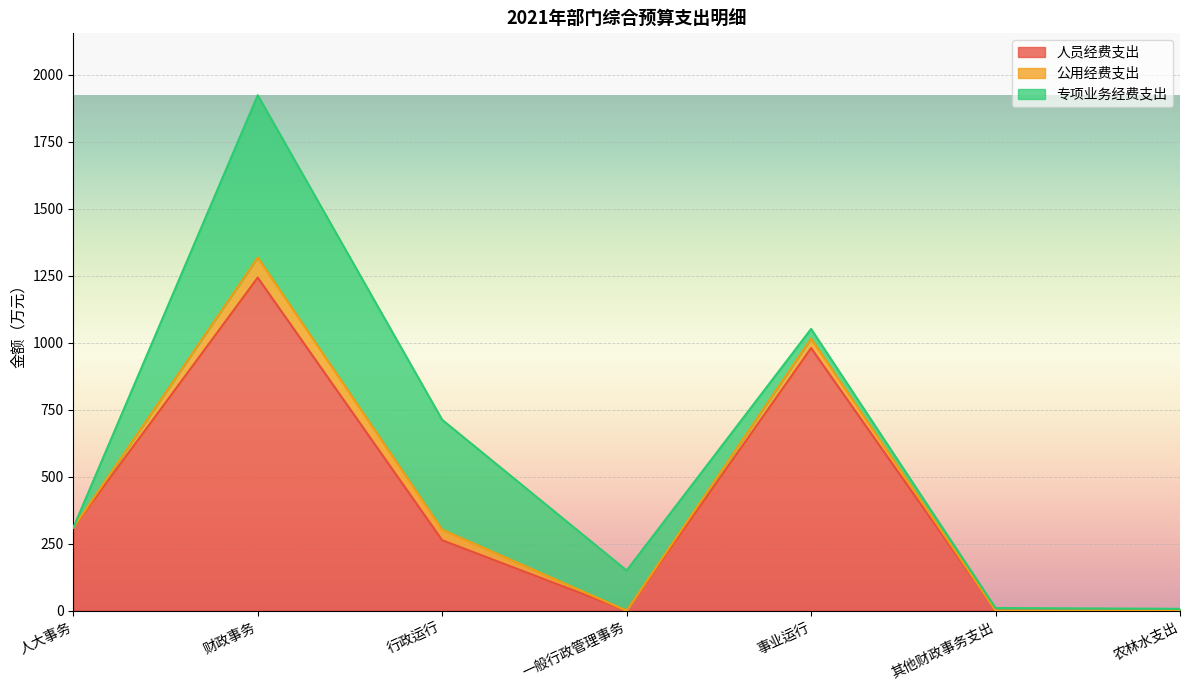

True or false: 专项业务经费支出 has more than 0 interior local peaks.

True